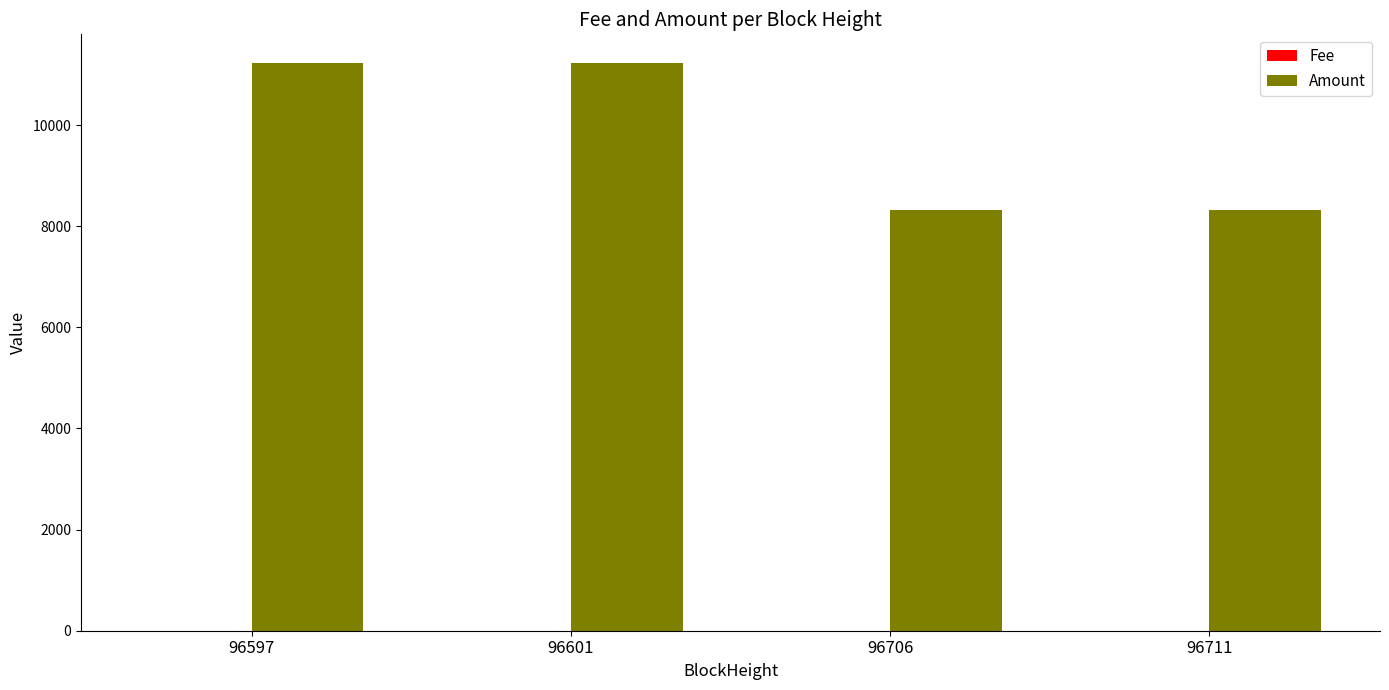

What is the maximum value for Amount?

11233.6